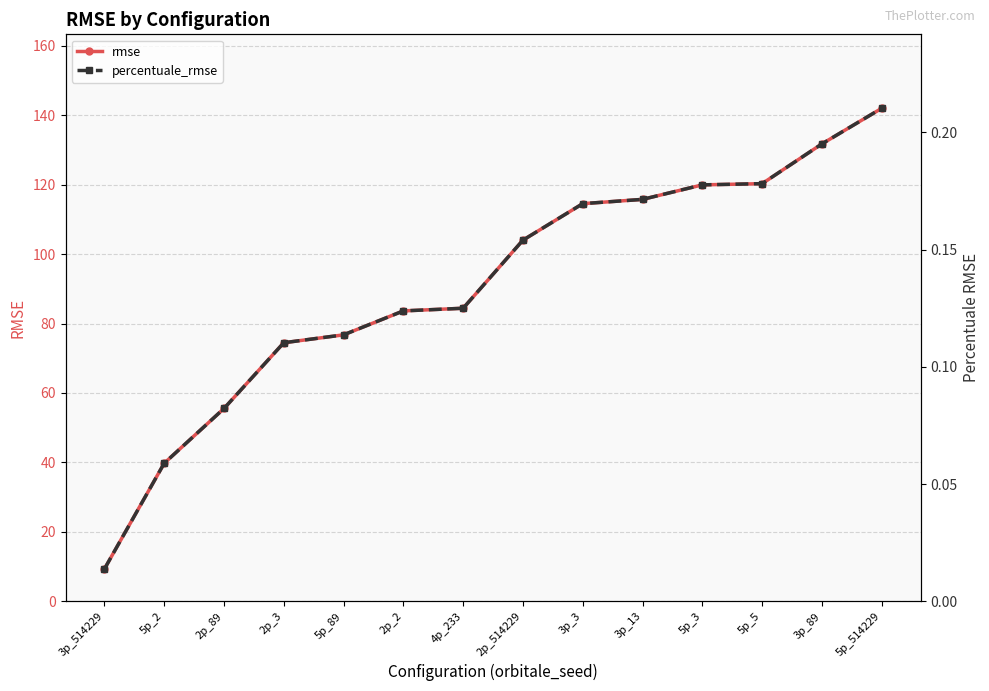

Does the chart display data point markers on the line(s)?

Yes